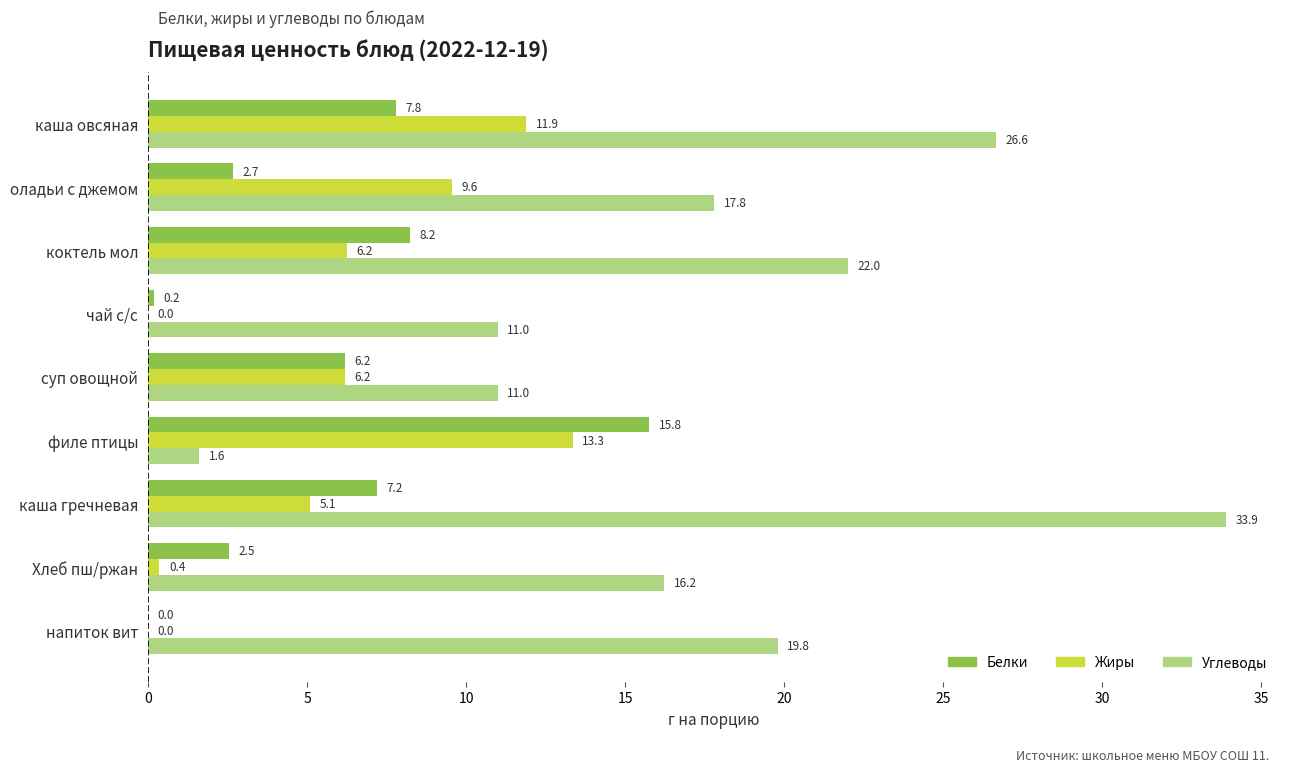

Which series has the largest total across all categories?

Углеводы